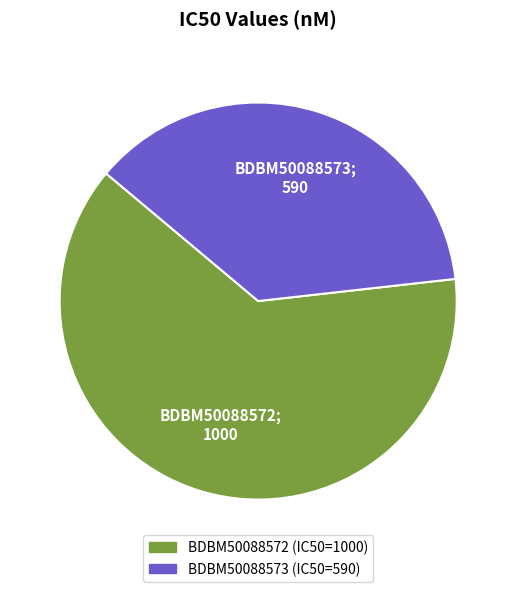

The BDBM50088573 slice represents 37% of the pie. True or false?

True